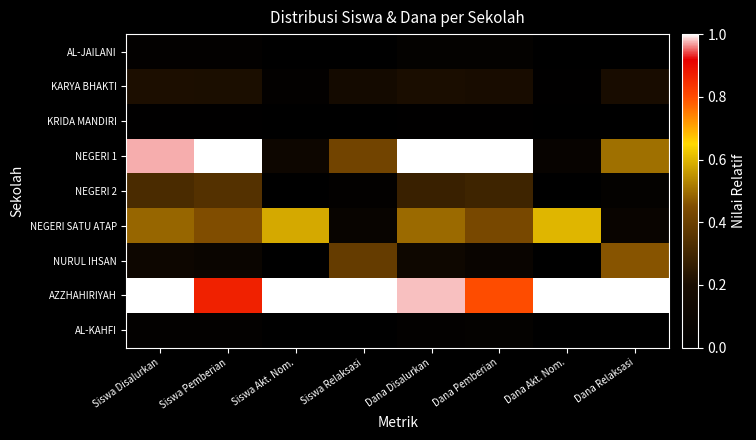

How many series are shown in this chart?

9